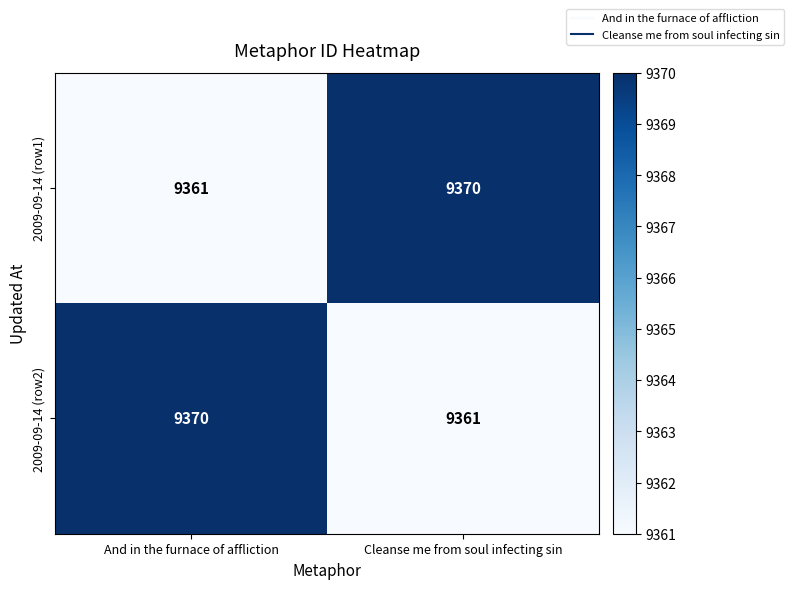

At And in the furnace of affliction, list the series in order from smallest to largest.

2009-09-14 (row1), 2009-09-14 (row2)